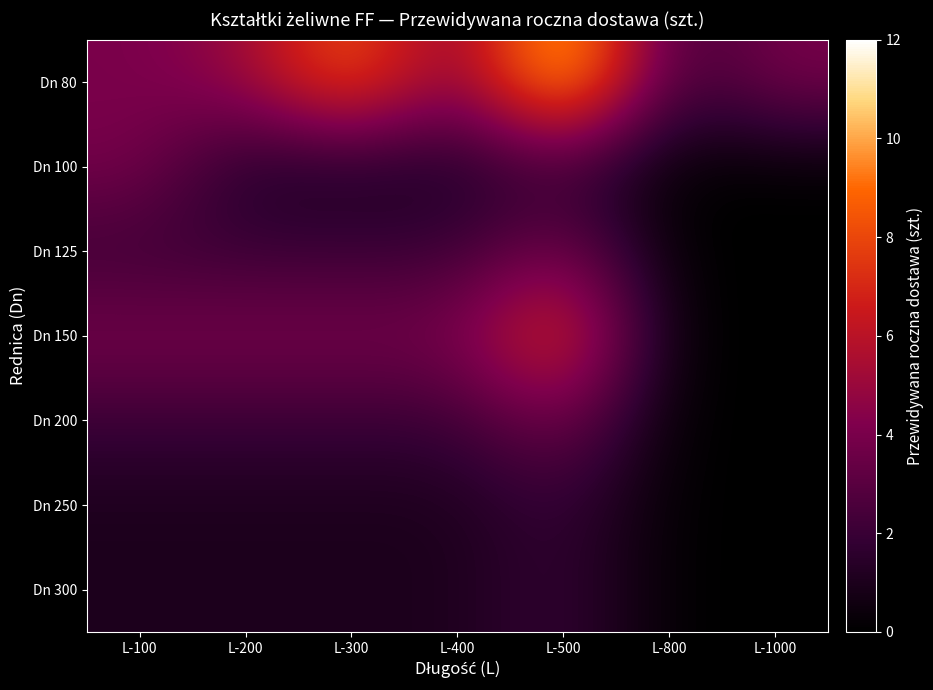

Which series has the largest range (max minus min)?

Dn 80